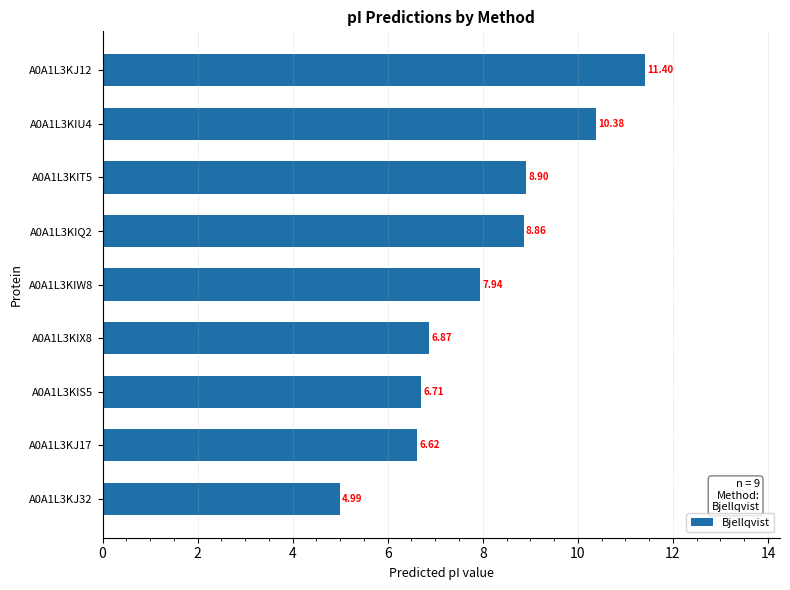

What is the difference between the maximum and minimum values?

6.4